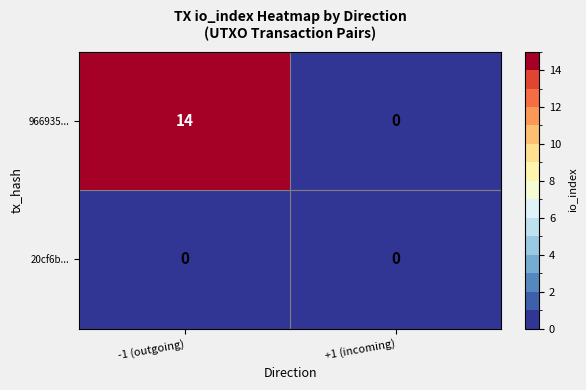

Which series has the largest total across all categories?

966935...